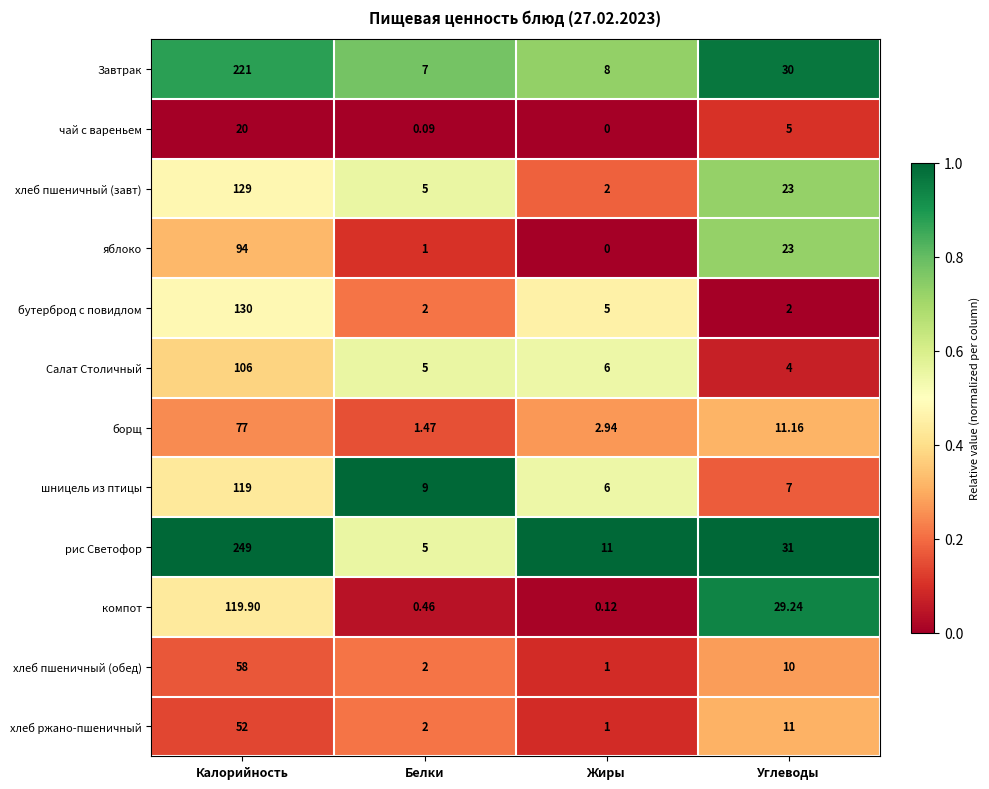

Which series has the largest range (max minus min)?

рис Светофор